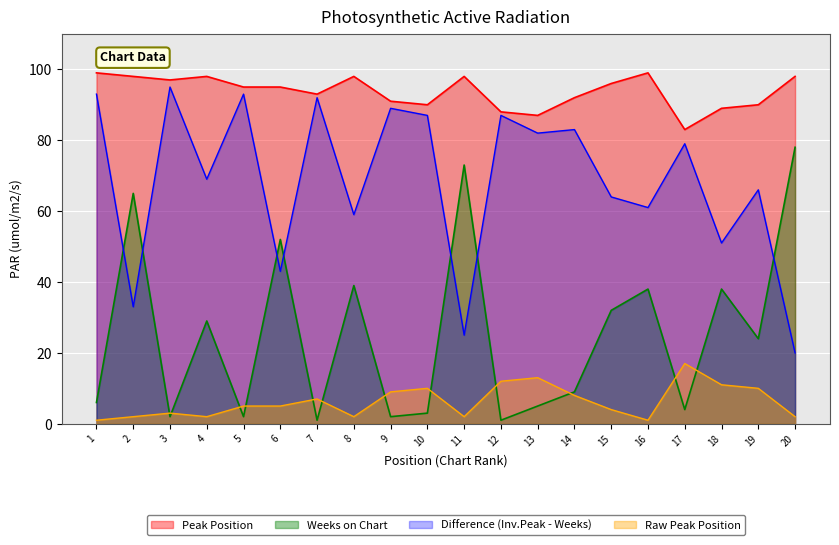

What is the difference between the highest and lowest values at 20?

96